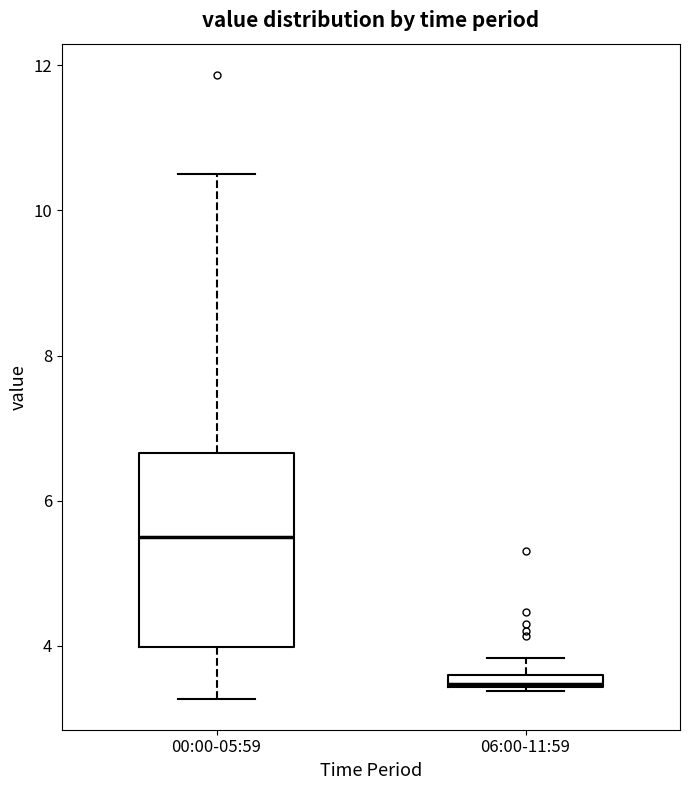

Which box has the lowest median line?

06:00-11:59